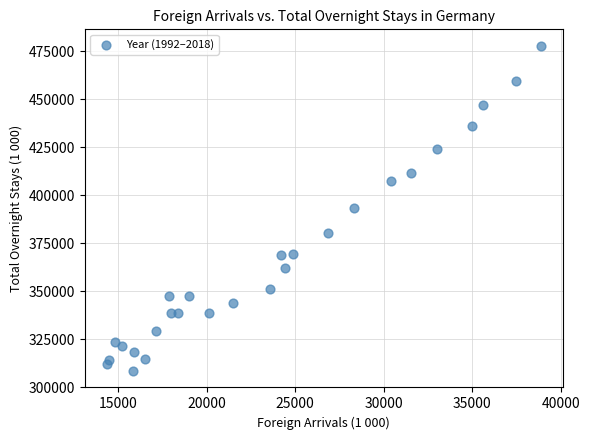

What is the range of Y values (max minus min)?

169695.9